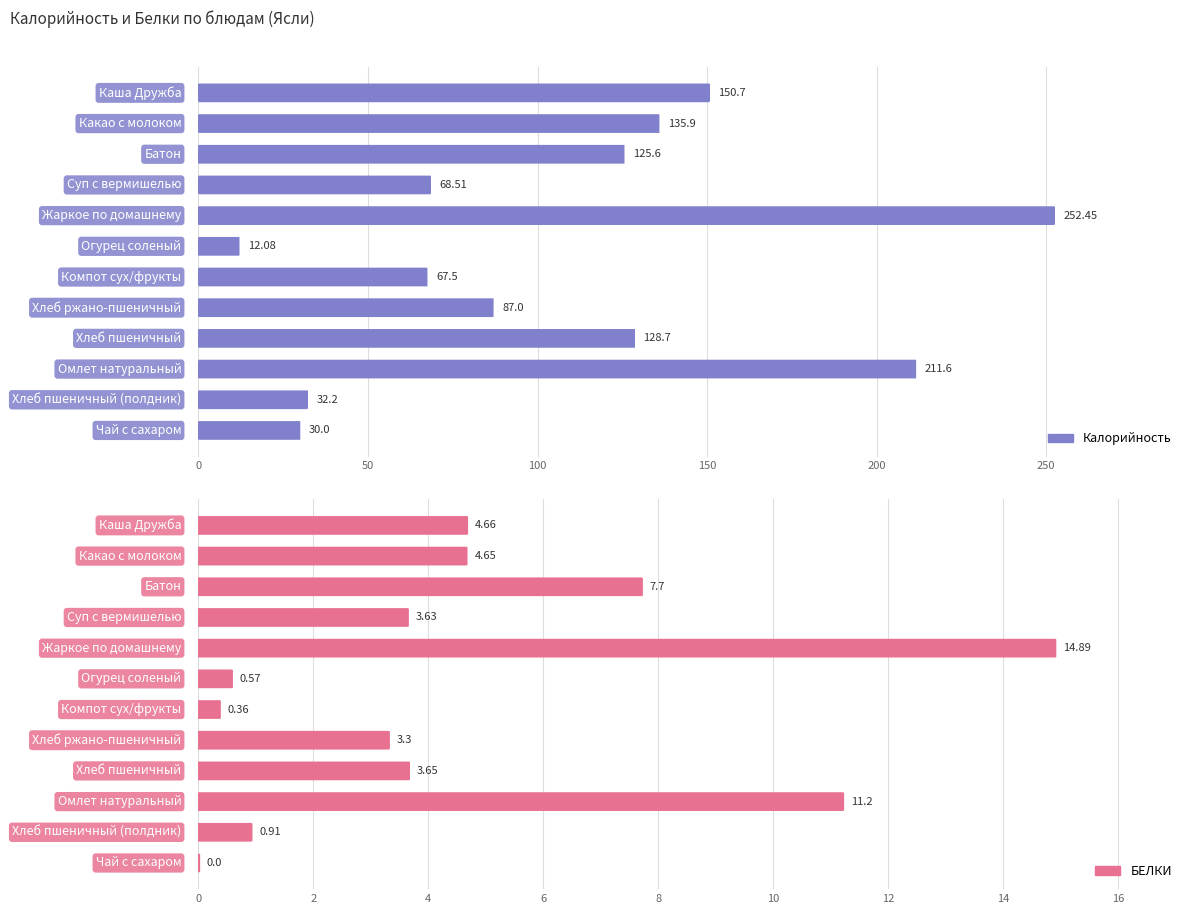

Reading right to left, what are all the values shown in this chart?

Калорийность: 30.0	32.2	211.6	128.7	87.0	67.5	12.1	252.4	68.5	125.6	135.9	150.7
БЕЛКИ: 0.0	0.9	11.2	3.6	3.3	0.4	0.6	14.9	3.6	7.7	4.7	4.7